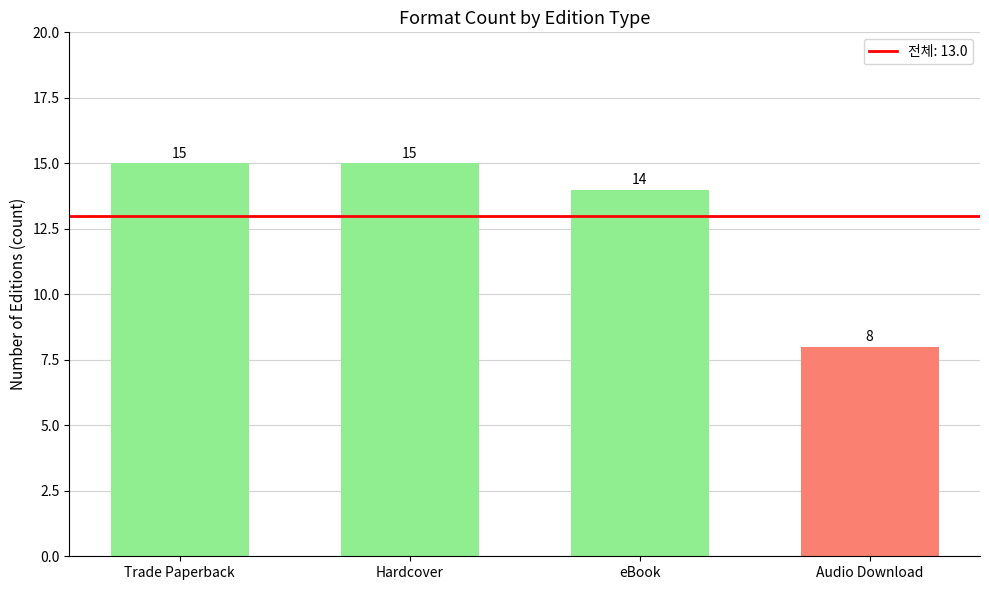

What position from the left is Trade Paperback?

1